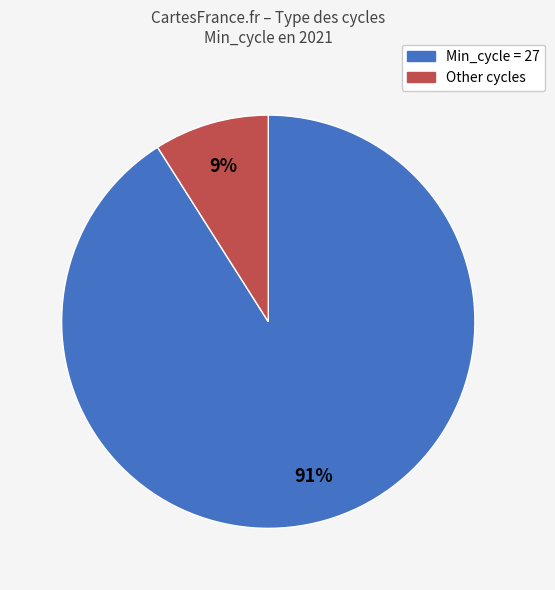

To the nearest percent, what is the average slice percentage?

50%